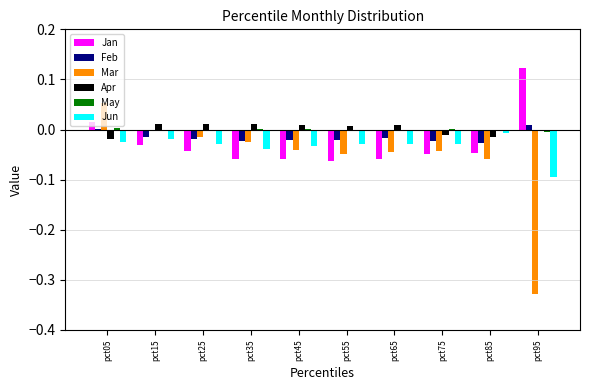

Is it true that Feb equals -0.0 at pct65?

True